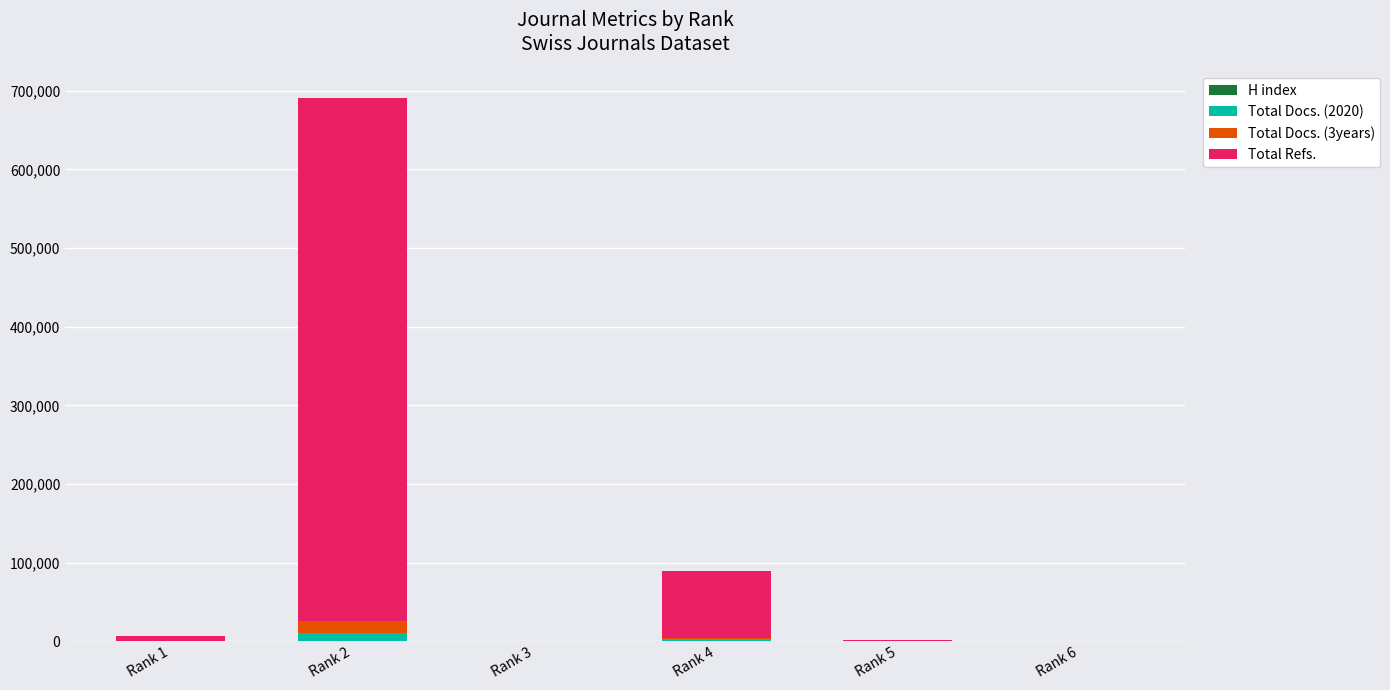

Are the bars grouped side by side (vs. stacked)?

No